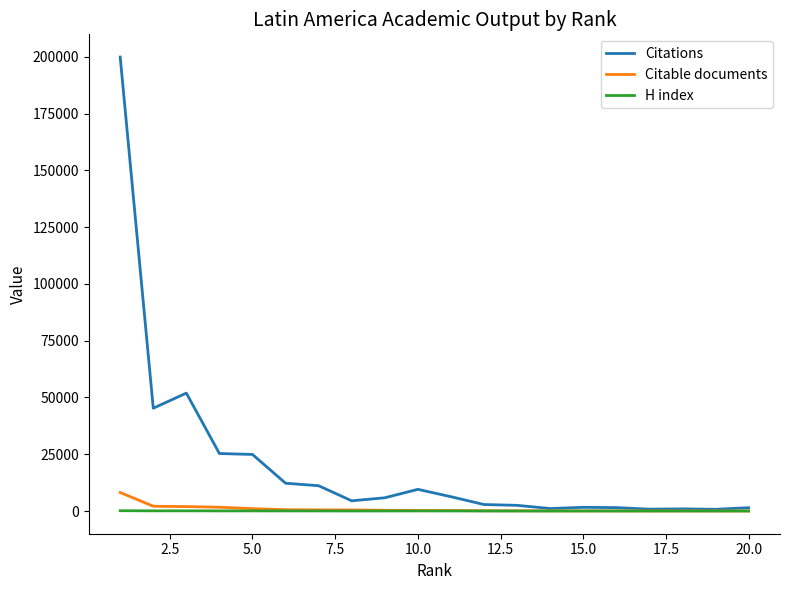

Which series has the largest range (max minus min)?

Citations